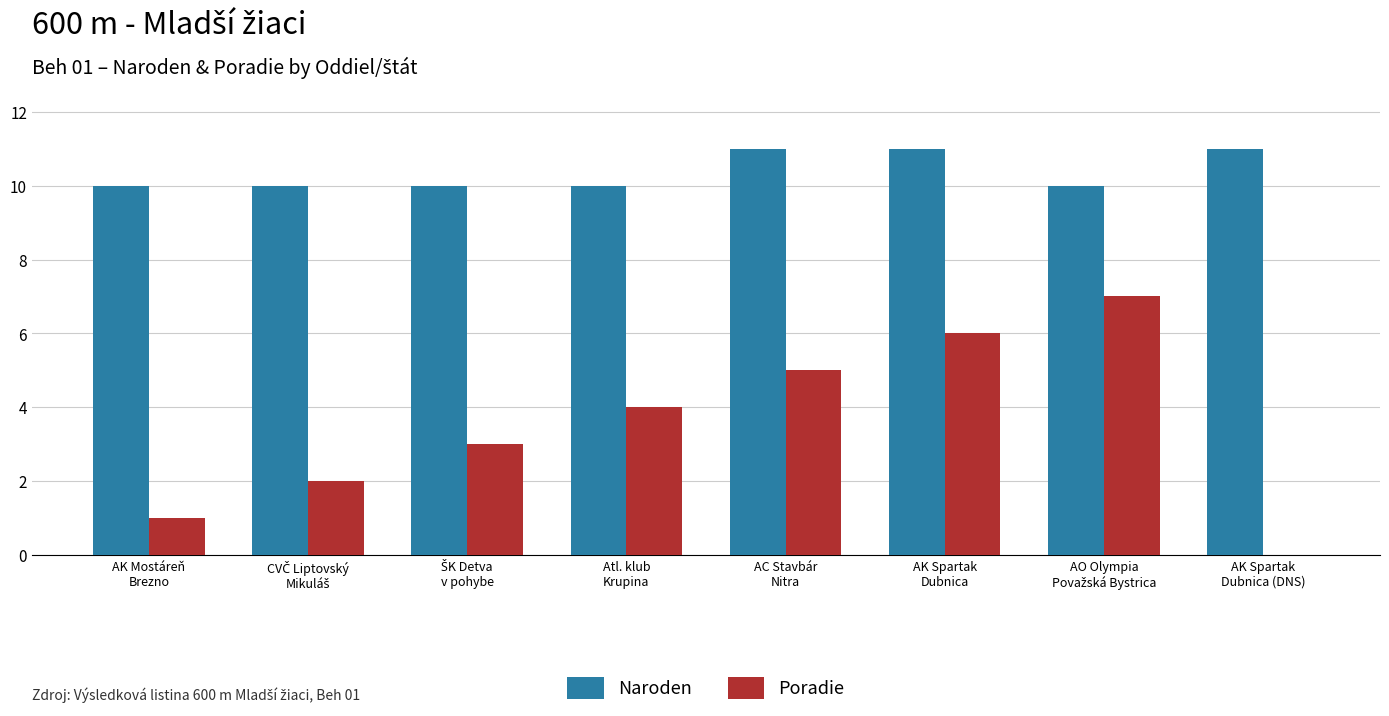

The Naroden series shows 4 at AC Stavbár
Nitra. True or false?

False